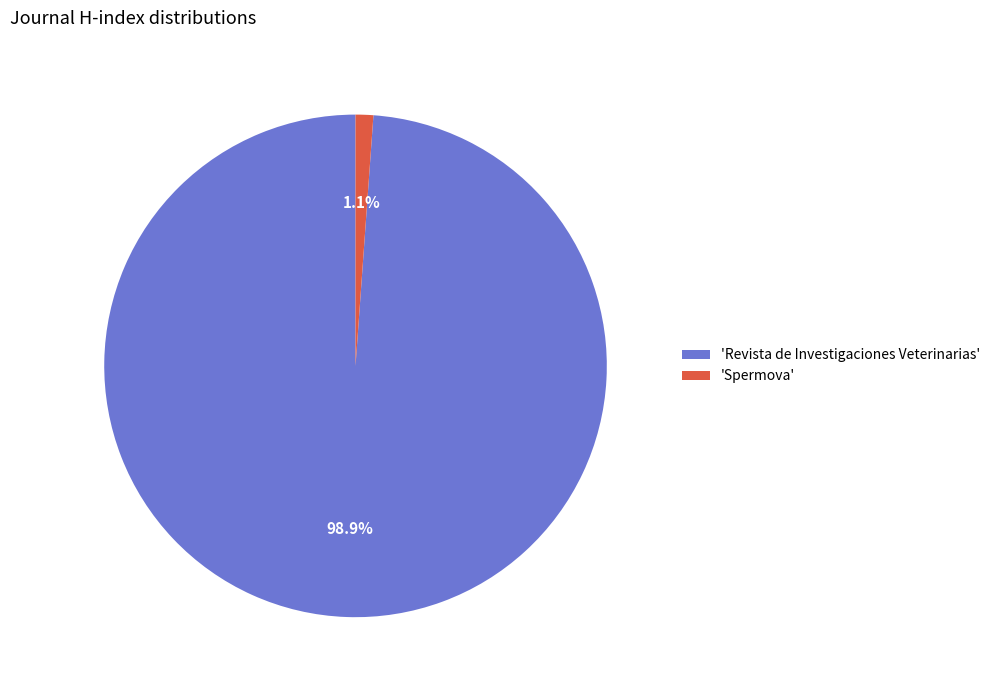

Count the number of slices in the pie.

2